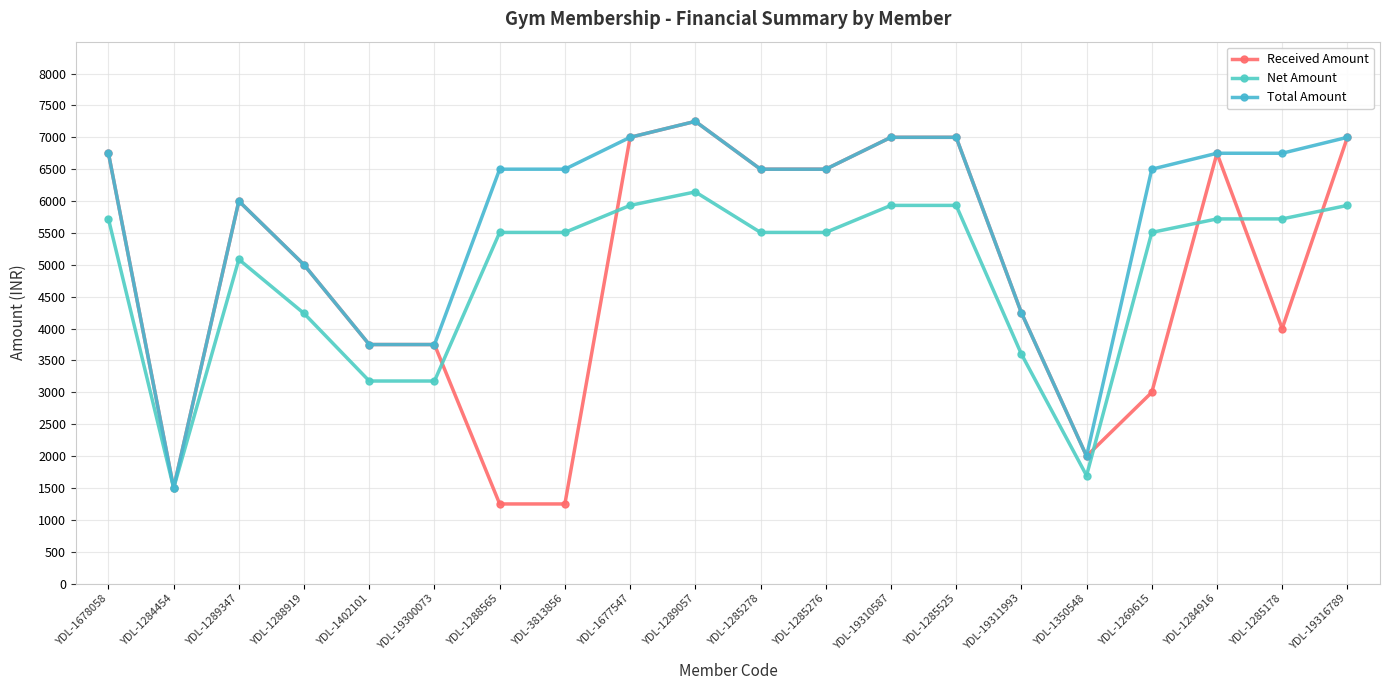

Rank the categories by Total Amount value from lowest to highest.

YDL-1284454, YDL-1350548, YDL-1402101, YDL-19300073, YDL-19311993, YDL-1288919, YDL-1289347, YDL-1288565, YDL-3813856, YDL-1285278, YDL-1285276, YDL-1269615, YDL-1678058, YDL-1284916, YDL-1285178, YDL-1677547, YDL-19310587, YDL-1285525, YDL-19316789, YDL-1289057